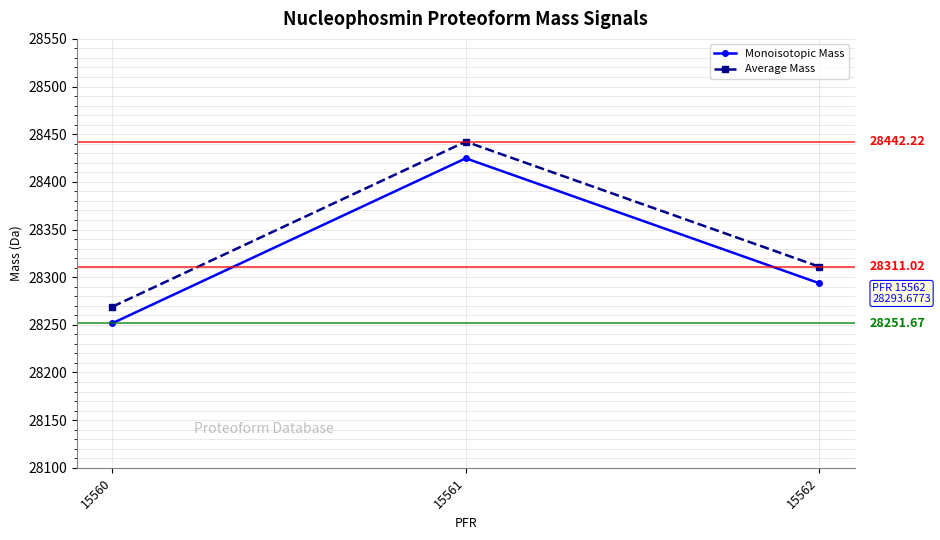

What value does the Average Mass series have at 15560?

28269.0